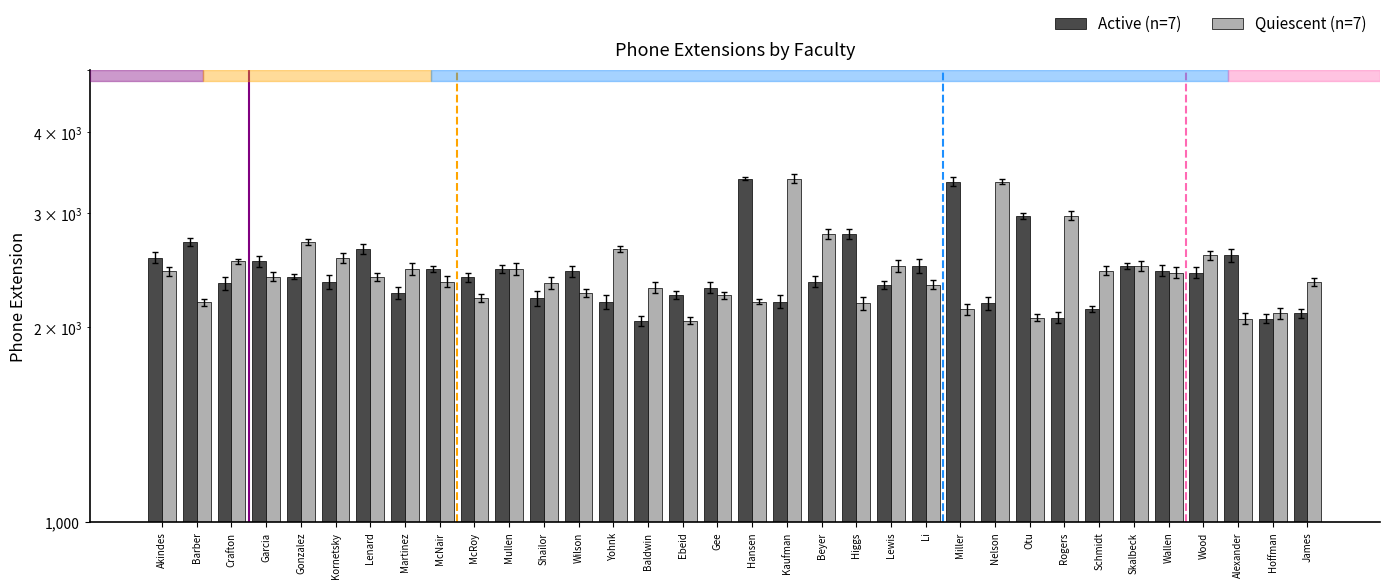

What is the value of the Active (n=7) bar at the 21st from the left?

2786